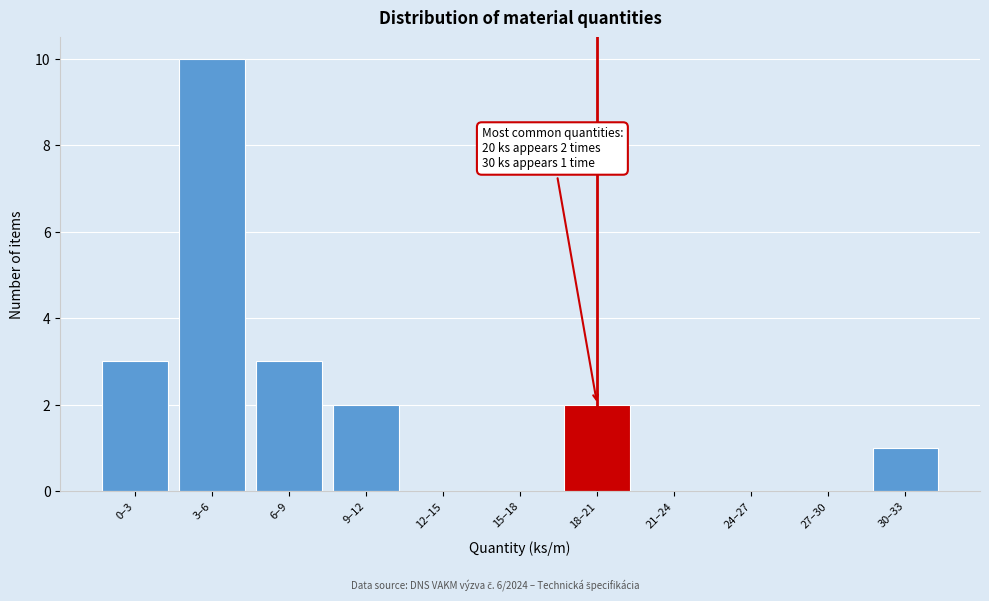

Reading right to left, list all the values displayed in this chart.

30–33=1	27–30=0	24–27=0	21–24=0	18–21=2	15–18=0	12–15=0	9–12=2	6–9=3	3–6=10	0–3=3